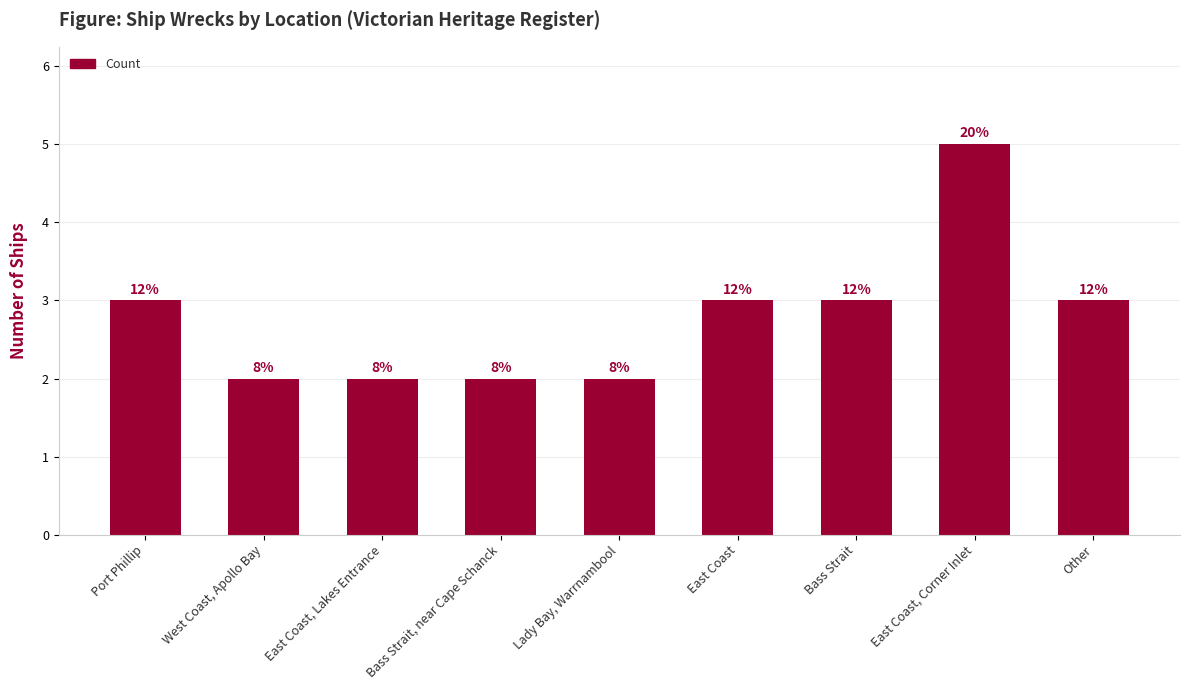

True or false: the data shows 4 at East Coast, Lakes Entrance.

False